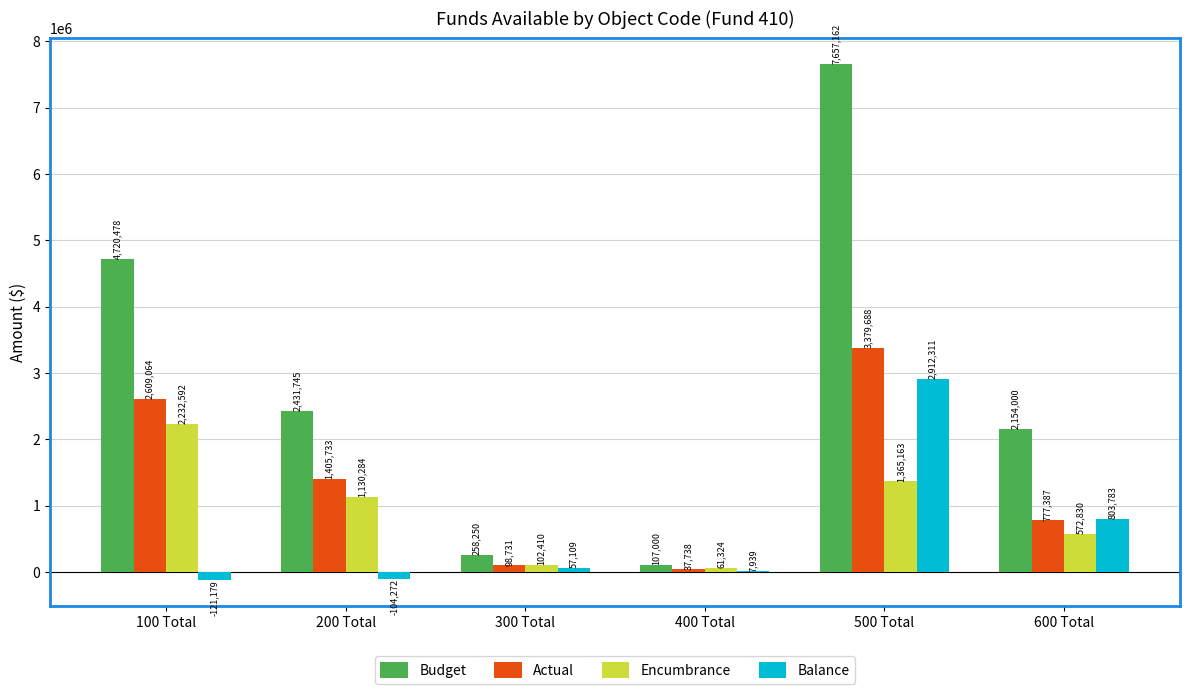

Which series has the largest total across all categories?

Budget